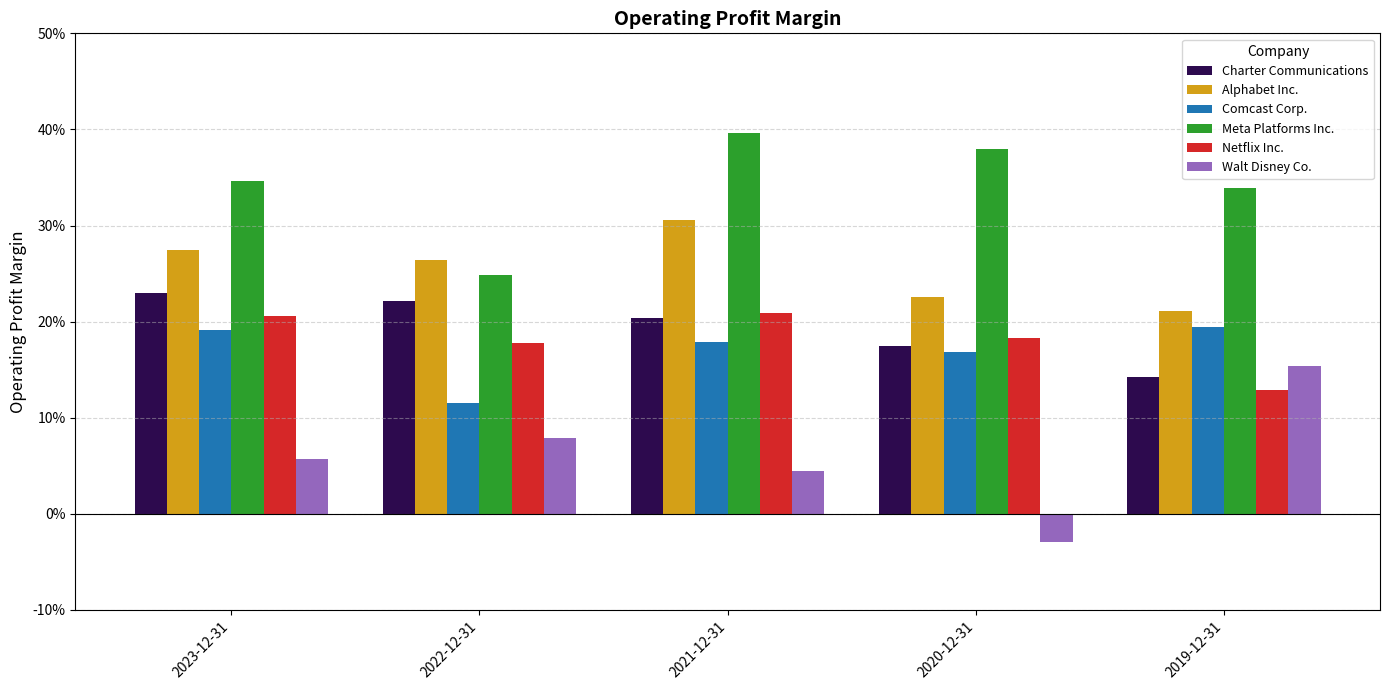

Rank the series at 2021-12-31 from highest to lowest value.

Meta Platforms Inc., Alphabet Inc., Netflix Inc., Charter Communications, Comcast Corp., Walt Disney Co.